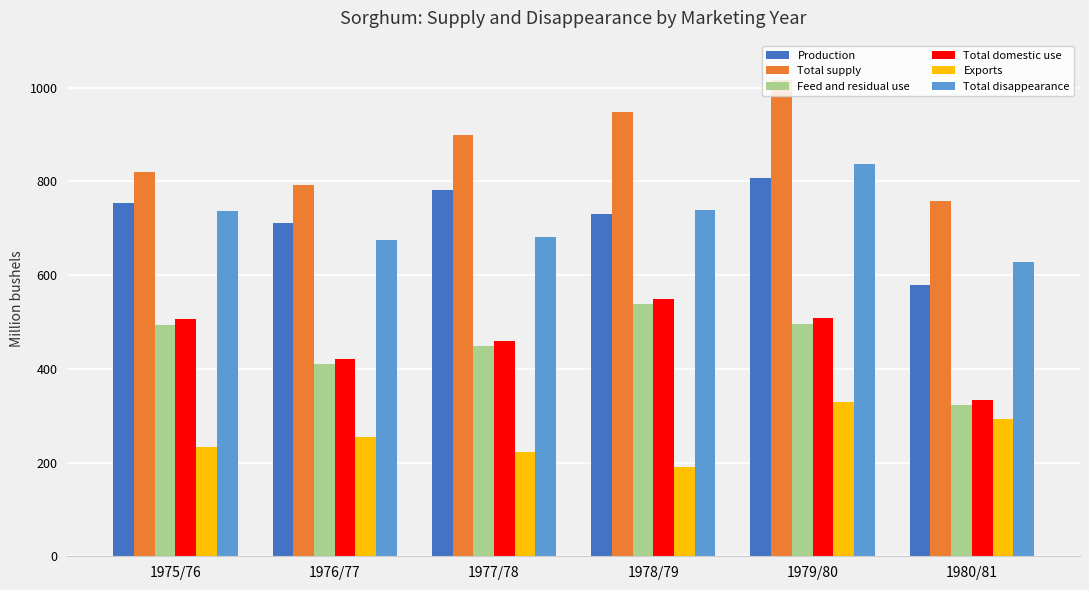

Rank the series by their maximum value, from highest to lowest.

Total supply, Total disappearance, Production, Total domestic use, Feed and residual use, Exports